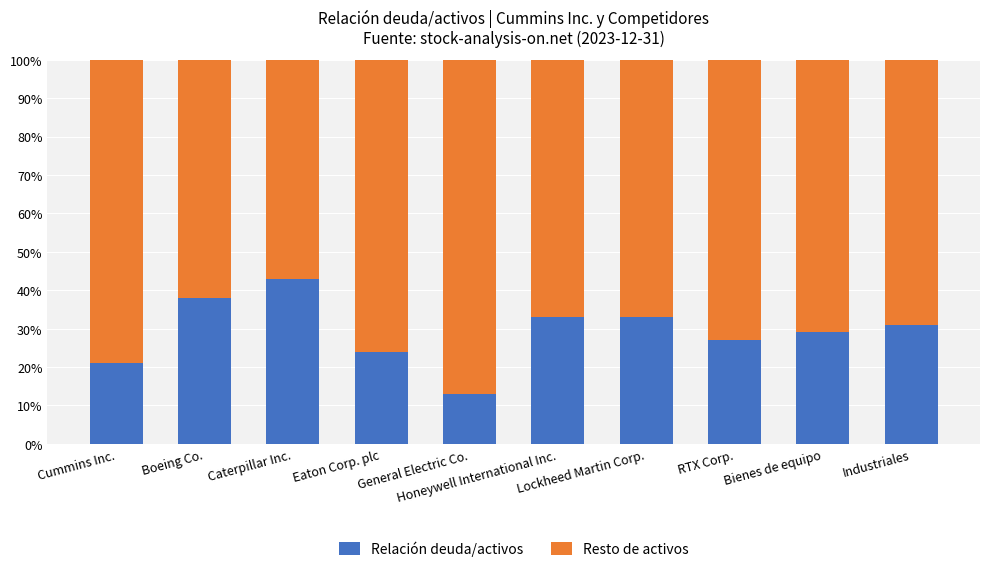

List the series in order of their overall mean, highest first.

Resto de activos, Relación deuda/activos